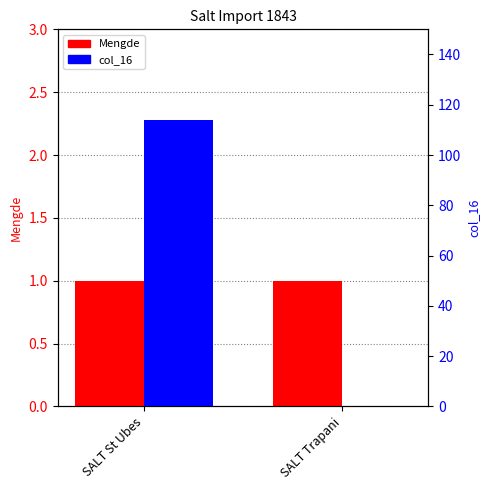

The value of col_16 at SALT St Ubes is 188. True or false?

False